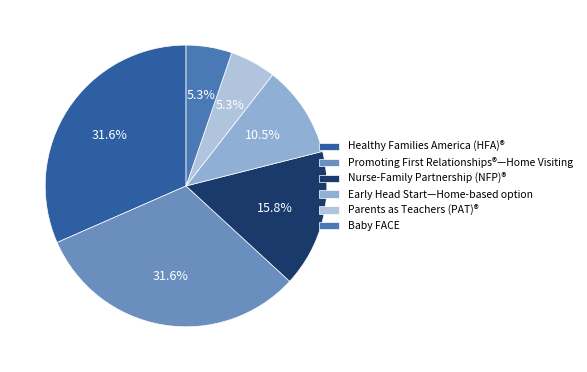

How much of the chart is everything except Nurse-Family Partnership (NFP)®?

84.2%